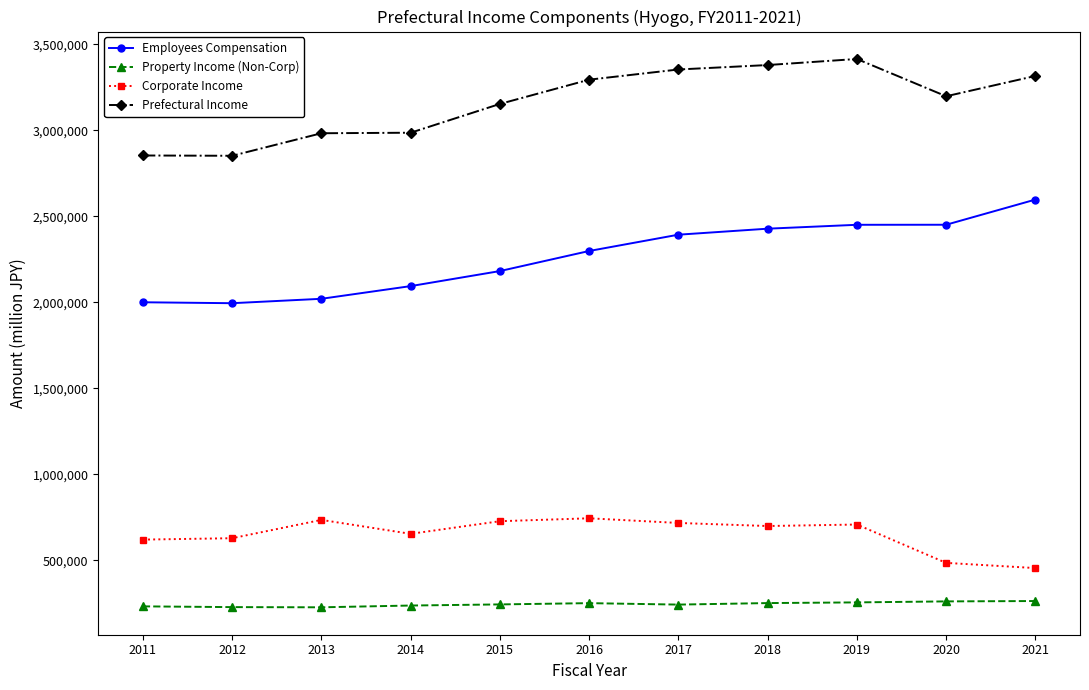

What are all the series names shown in the legend?

Employees Compensation, Property Income (Non-Corp), Corporate Income, Prefectural Income